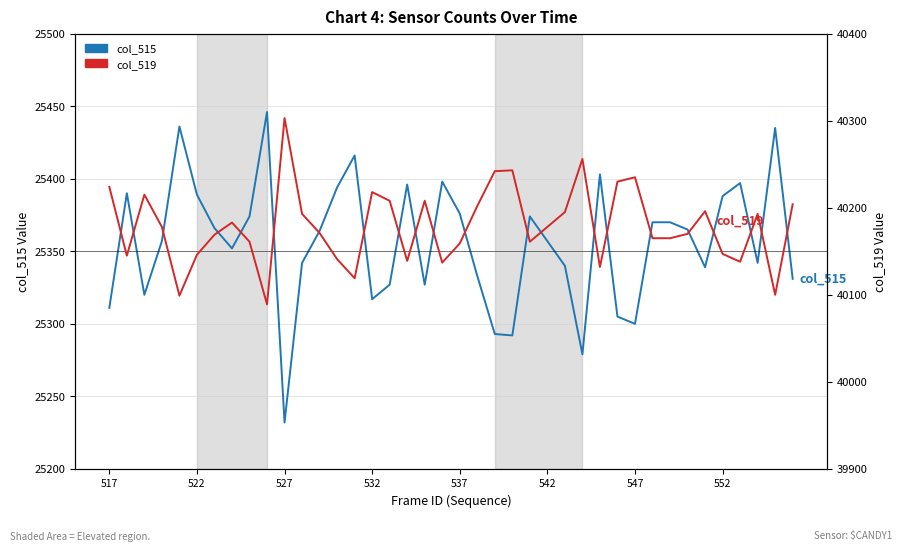

The col_519 series shows 40161 at 24. True or false?

True